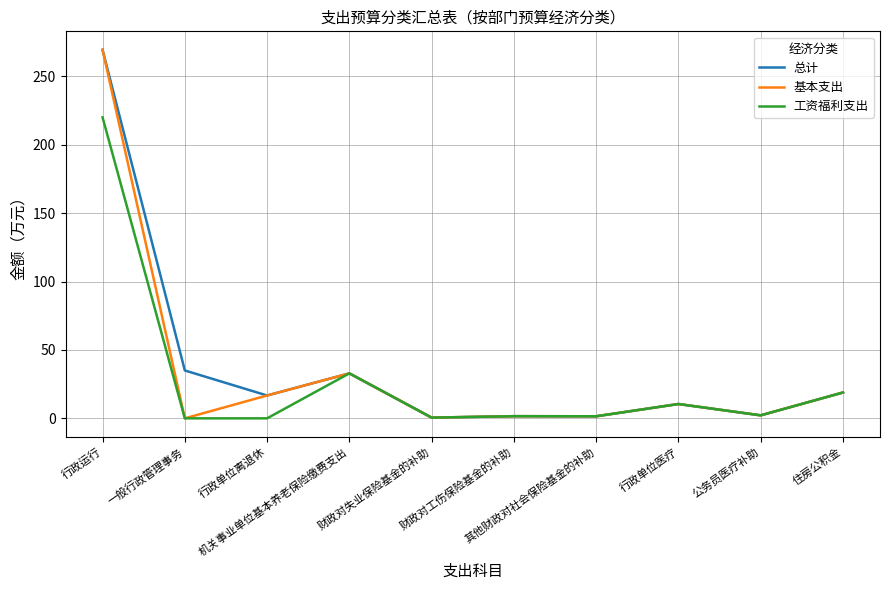

Is this an area chart (filled region under the line)?

No